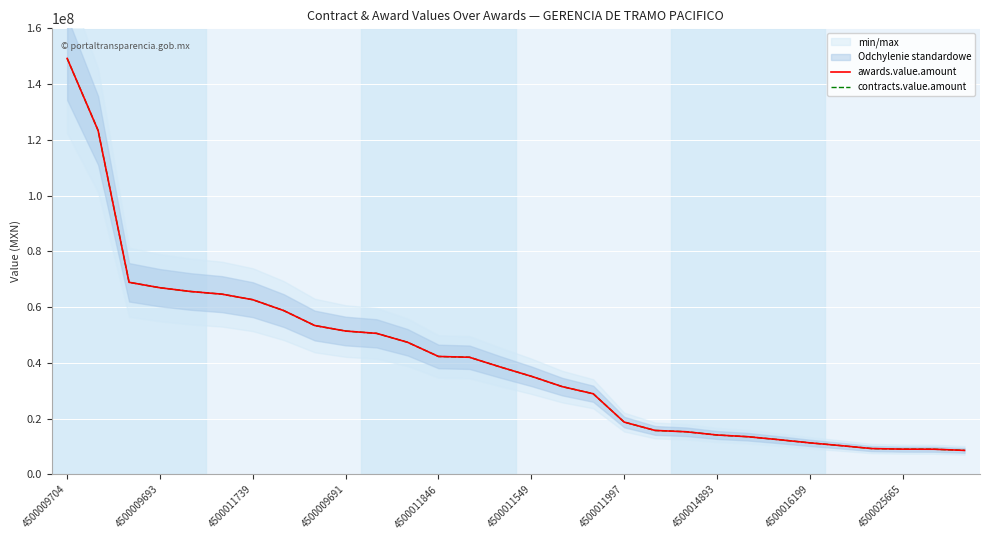

Reading left to right, transcribe all the data shown in this chart.

awards.value.amount: 149201329.1	123351946.2	68901684.5	66950741.1	65597479.5	64655503.5	62659694.4	58754848.3	53401591.8	51419516.0	50587613.1	47393387.8	42302378.3	42022060.3	38519539.7	35199481.9	31480492.5	28929741.1	18769000.4	15766166.7	15298822.6	14137411.0	13516113.0	12456937.1	11317654.3	10327246.0	9267280.3	9063873.1	9035585.8	8613716.2
contracts.value.amount: 149201329.1	123351946.2	68901684.5	66950741.1	65597479.5	64655503.5	62659694.4	58754848.3	53401591.8	51419516.0	50587613.1	47393387.8	42302378.3	42022060.3	38519539.7	35199481.9	31480492.5	28929741.1	18769000.4	15766166.7	15298822.6	14137411.0	13516113.0	12456937.1	11317654.3	10327246.0	9267280.3	9063873.1	9035585.8	8613716.2